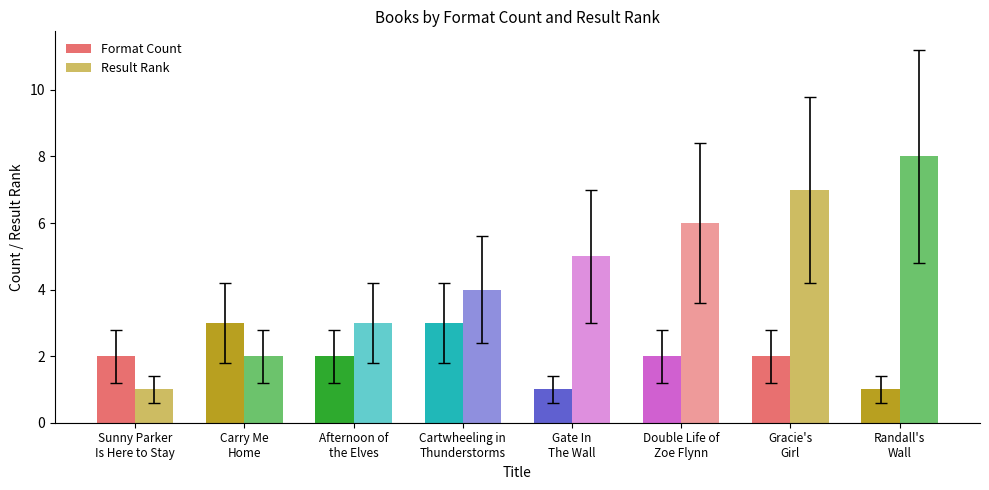

How many Format Count values are between 2 and 3?

6